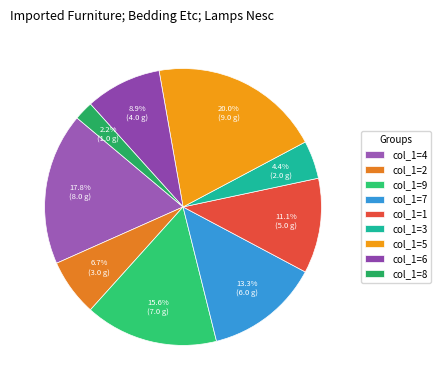

How many segments does this pie chart have?

9